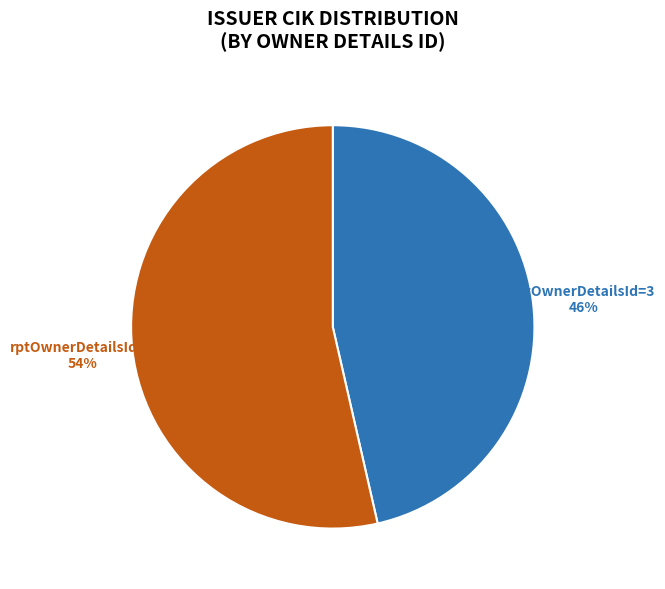

Is it true that rptOwnerDetailsId=3 is 37% of the pie?

False